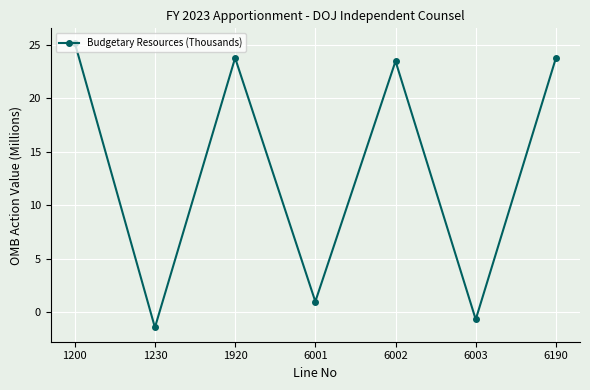

Reading left to right, transcribe all the data shown in this chart.

1200=25.2	1230=-1.4	1920=23.8	6001=1.0	6002=23.5	6003=-0.7	6190=23.8